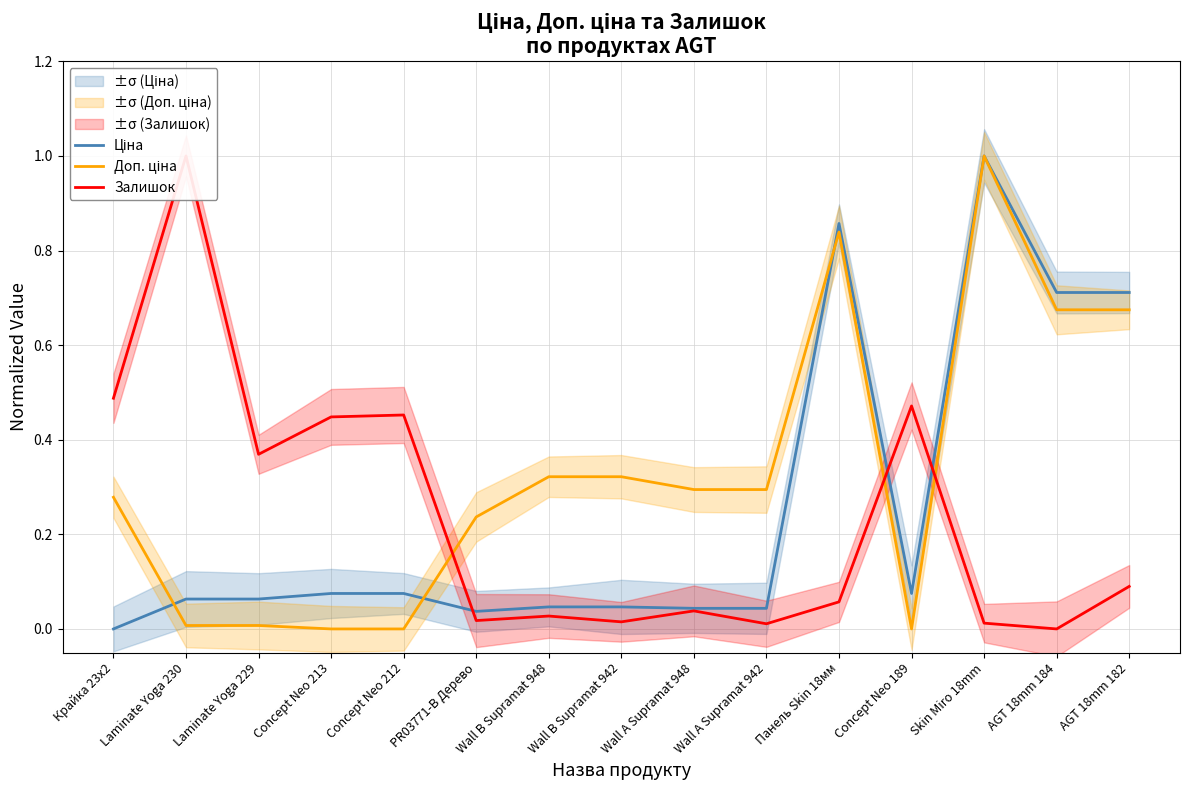

Rank the series by their average value, from lowest to highest.

Залишок, Ціна, Доп. ціна